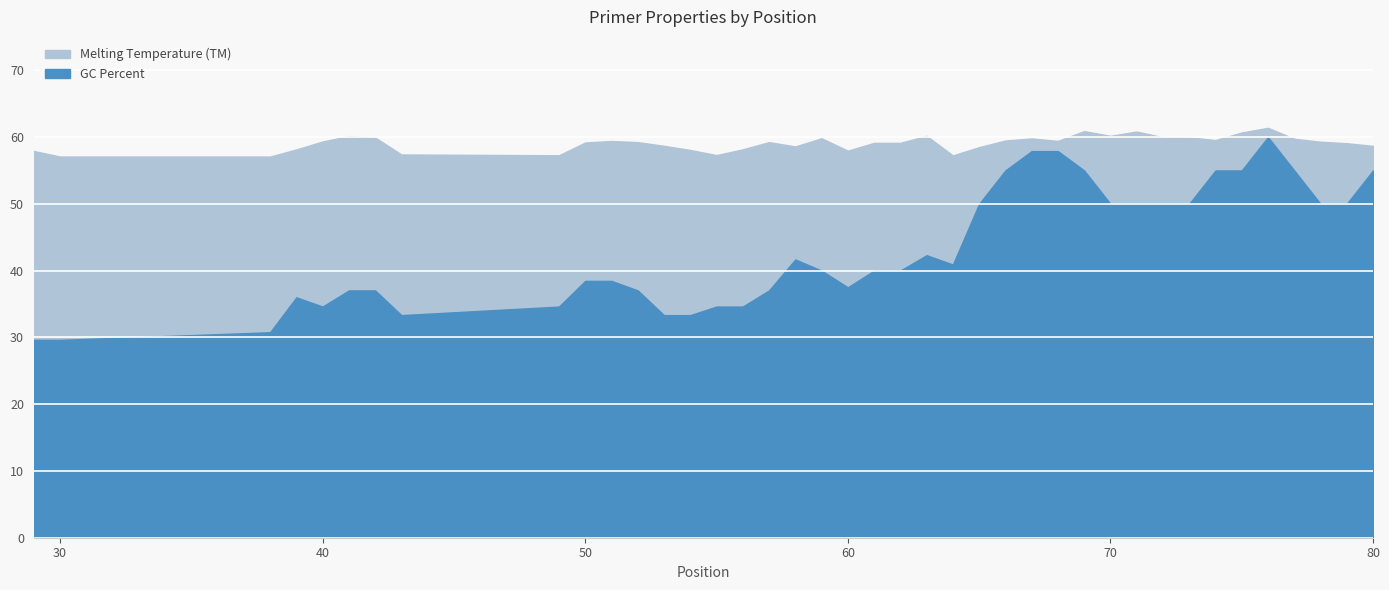

Rank the series by their maximum value, from highest to lowest.

Melting Temperature (TM), GC Percent